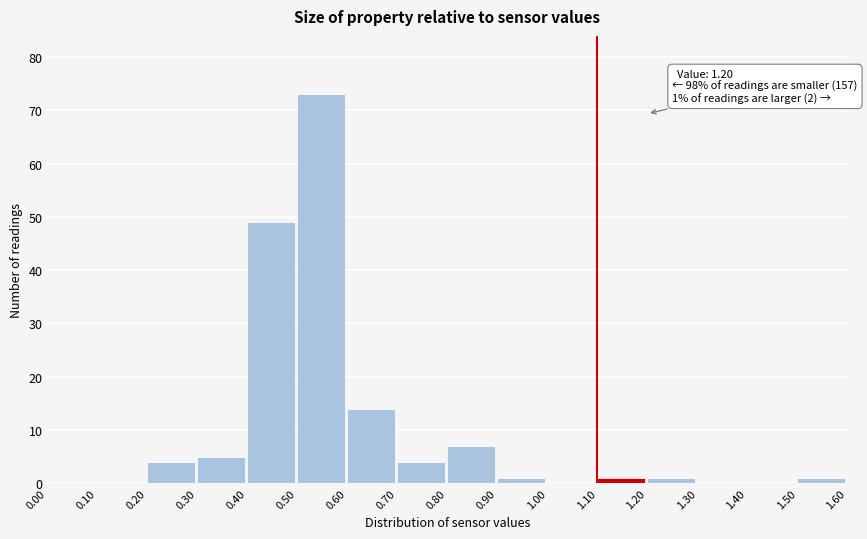

Which range on the x-axis has the tallest bar?

0.50 to 0.60